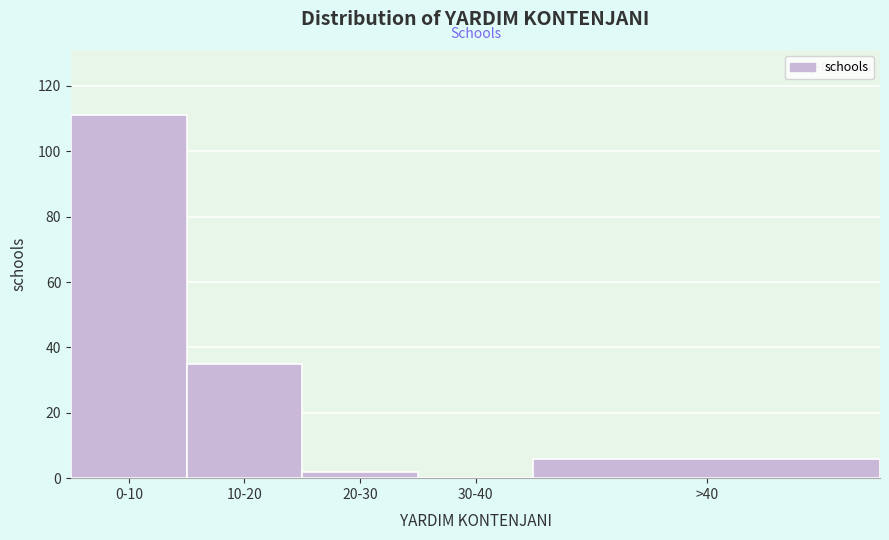

Reading right to left, extract all data points from this chart.

>40=6	30-40=0	20-30=2	10-20=35	0-10=111